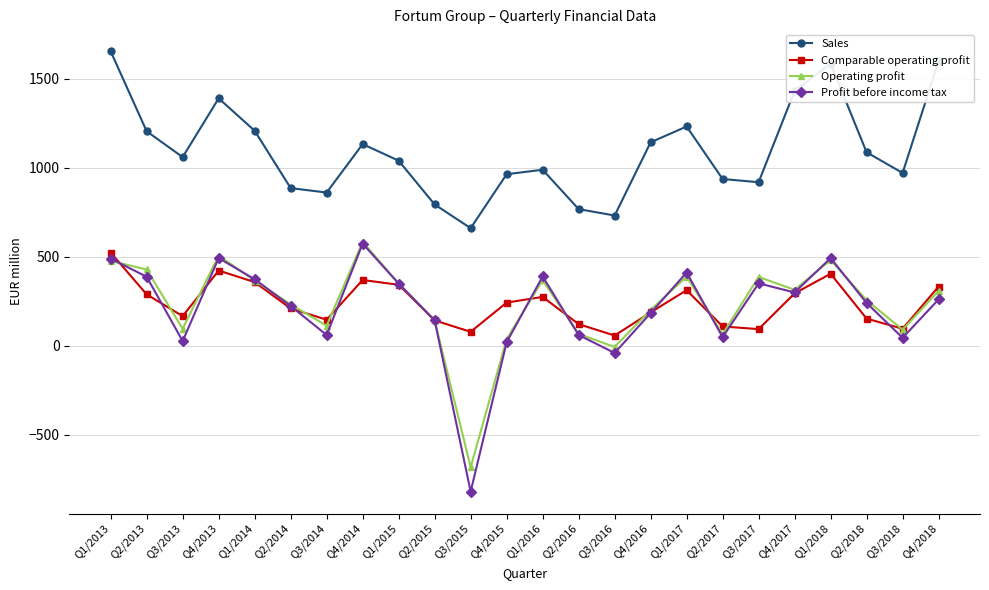

In Sales, how many points are lower than both neighbors (excluding endpoints)?

6